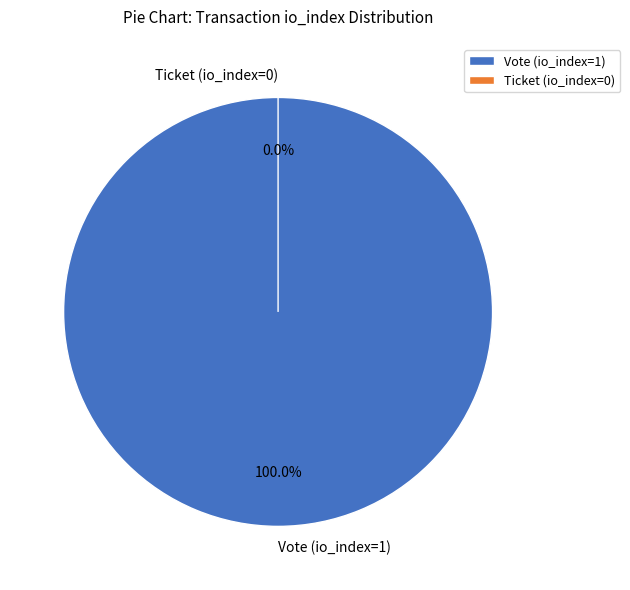

To the nearest percent, what portion does Vote (io_index=1) represent?

100%